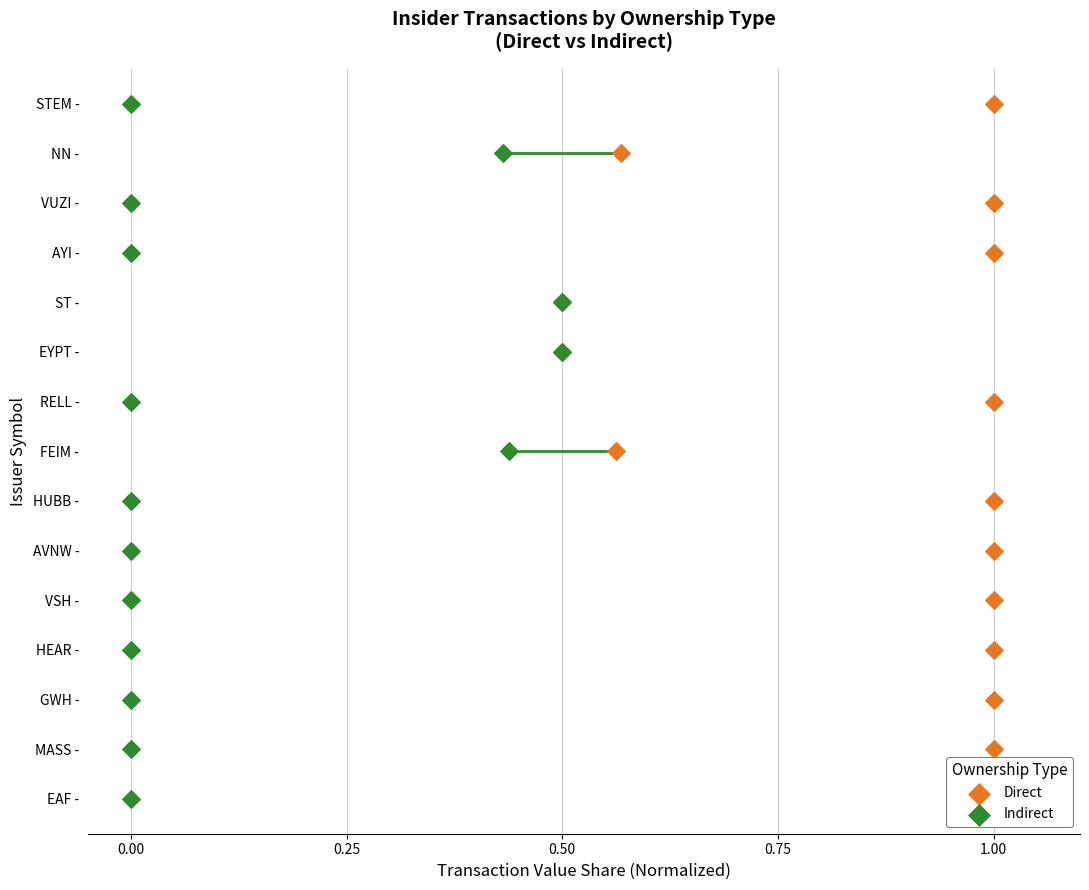

What is the total value across all series at 0.50?

4